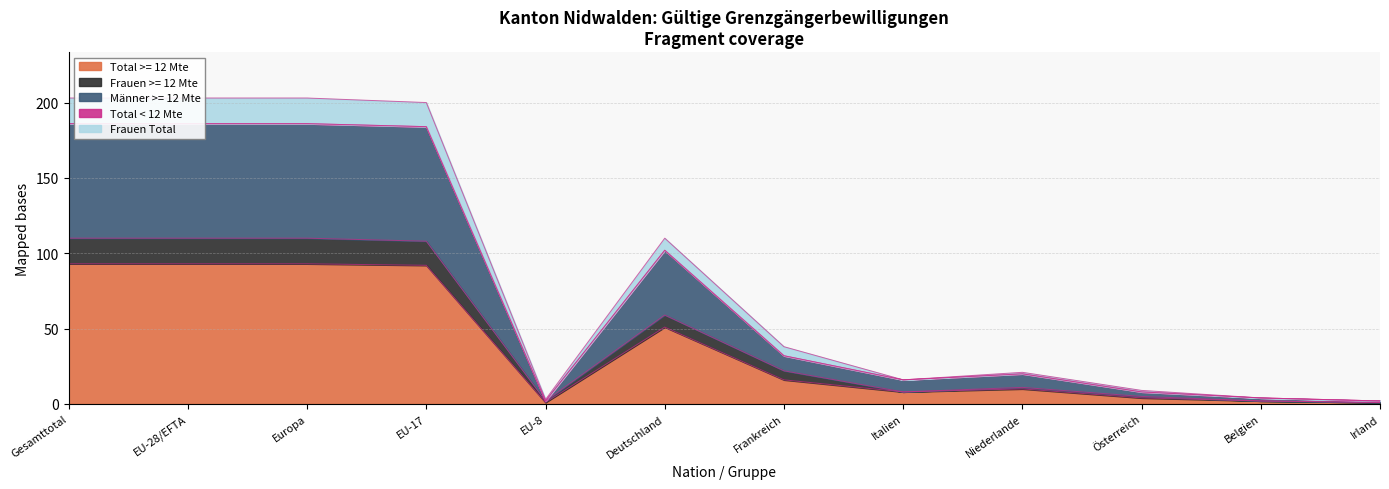

True or false: Frauen Total has more than 2 interior local peaks.

False